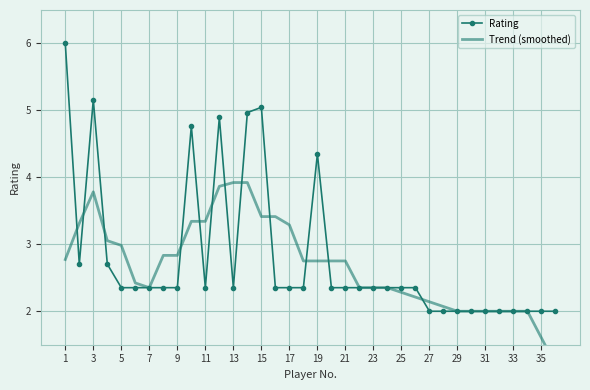

True or false: Rating has more than 2 points higher than both neighbors.

True